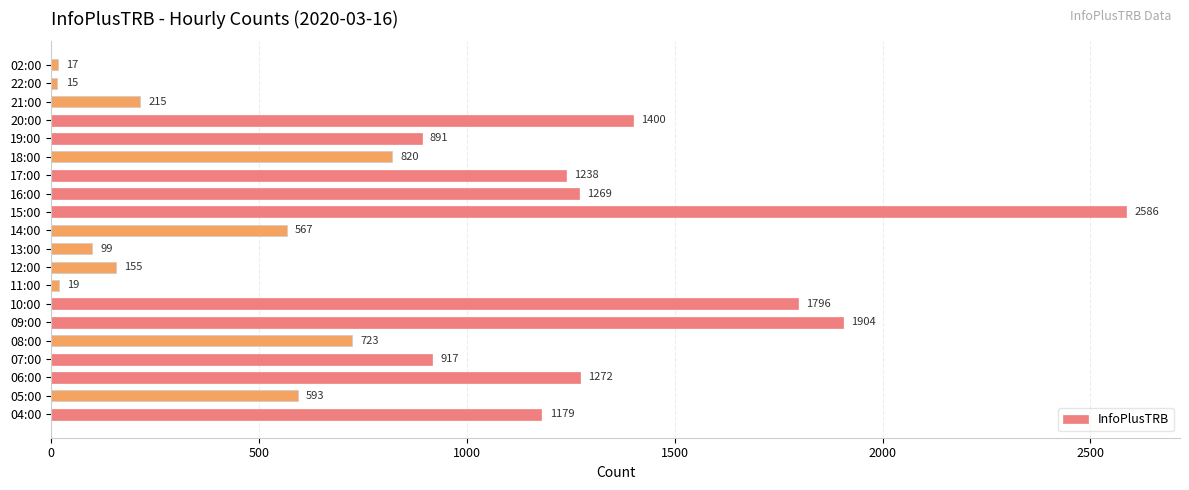

Reading bottom to top, transcribe all the data shown in this chart.

04:00=1179	05:00=593	06:00=1272	07:00=917	08:00=723	09:00=1904	10:00=1796	11:00=19	12:00=155	13:00=99	14:00=567	15:00=2586	16:00=1269	17:00=1238	18:00=820	19:00=891	20:00=1400	21:00=215	22:00=15	02:00=17